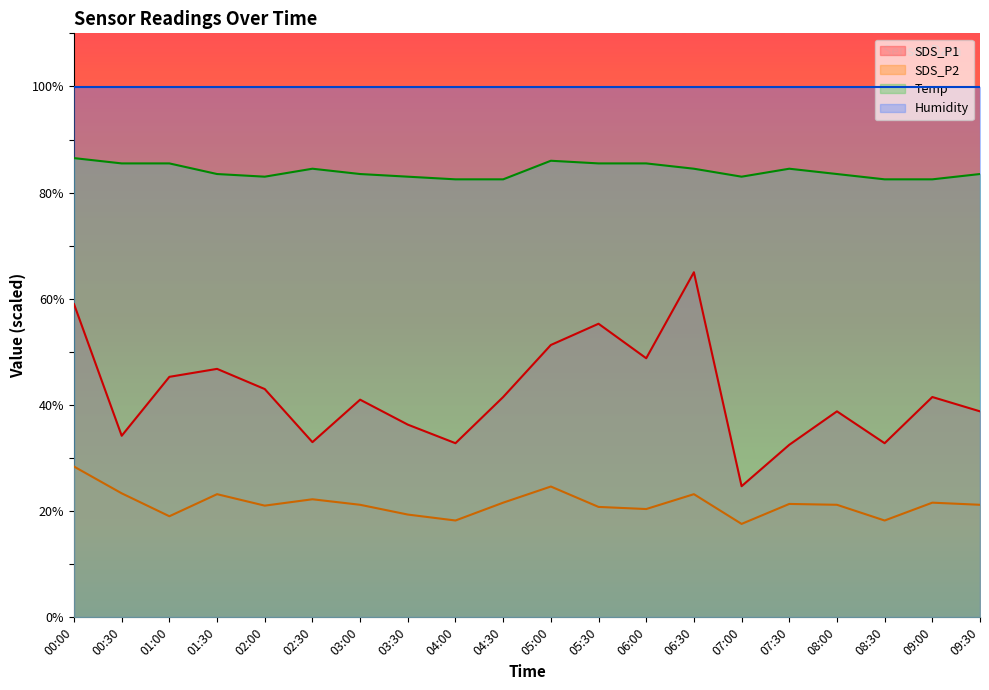

True or false: SDS_P2 and SDS_P1 cross at least once.

False